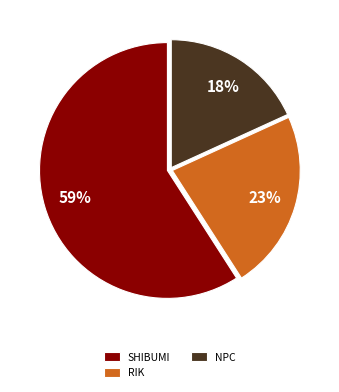

The RIK slice represents 14% of the pie. True or false?

False